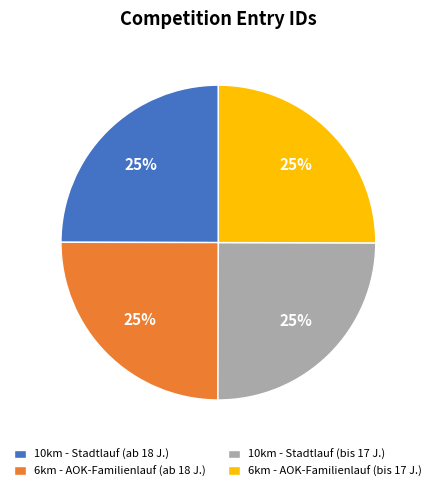

Is it true that 6km - AOK-Familienlauf (bis 17 J.) is 25% of the pie?

True